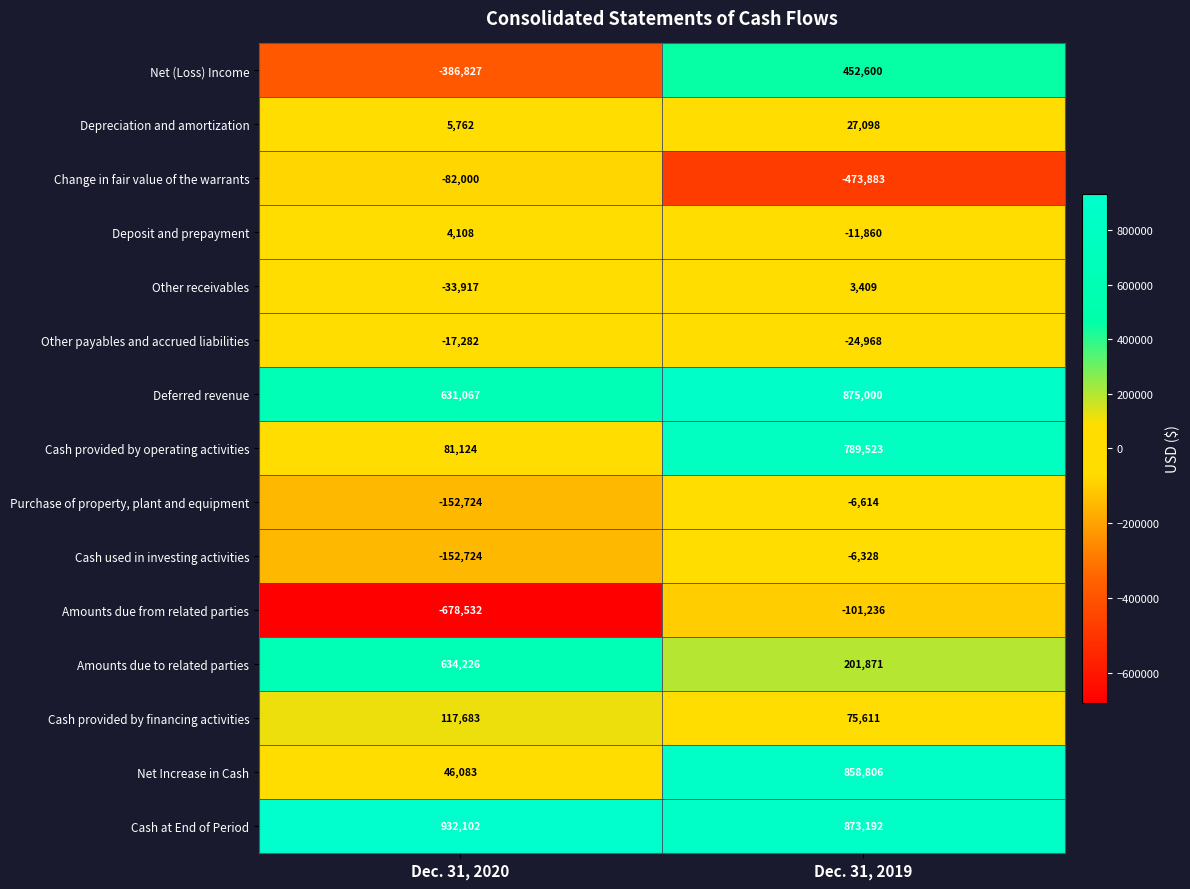

Reading right to left, extract all data points from this chart.

Net (Loss) Income: Dec. 31, 2019=452600	Dec. 31, 2020=-386827
Depreciation and amortization: Dec. 31, 2019=27098	Dec. 31, 2020=5762
Change in fair value of the warrants: Dec. 31, 2019=-473883	Dec. 31, 2020=-82000
Deposit and prepayment: Dec. 31, 2019=-11860	Dec. 31, 2020=4108
Other receivables: Dec. 31, 2019=3409	Dec. 31, 2020=-33917
Other payables and accrued liabilities: Dec. 31, 2019=-24968	Dec. 31, 2020=-17282
Deferred revenue: Dec. 31, 2019=875000	Dec. 31, 2020=631067
Cash provided by operating activities: Dec. 31, 2019=789523	Dec. 31, 2020=81124
Purchase of property, plant and equipment: Dec. 31, 2019=-6614	Dec. 31, 2020=-152724
Cash used in investing activities: Dec. 31, 2019=-6328	Dec. 31, 2020=-152724
Amounts due from related parties: Dec. 31, 2019=-101236	Dec. 31, 2020=-678532
Amounts due to related parties: Dec. 31, 2019=201871	Dec. 31, 2020=634226
Cash provided by financing activities: Dec. 31, 2019=75611	Dec. 31, 2020=117683
Net Increase in Cash: Dec. 31, 2019=858806	Dec. 31, 2020=46083
Cash at End of Period: Dec. 31, 2019=873192	Dec. 31, 2020=932102